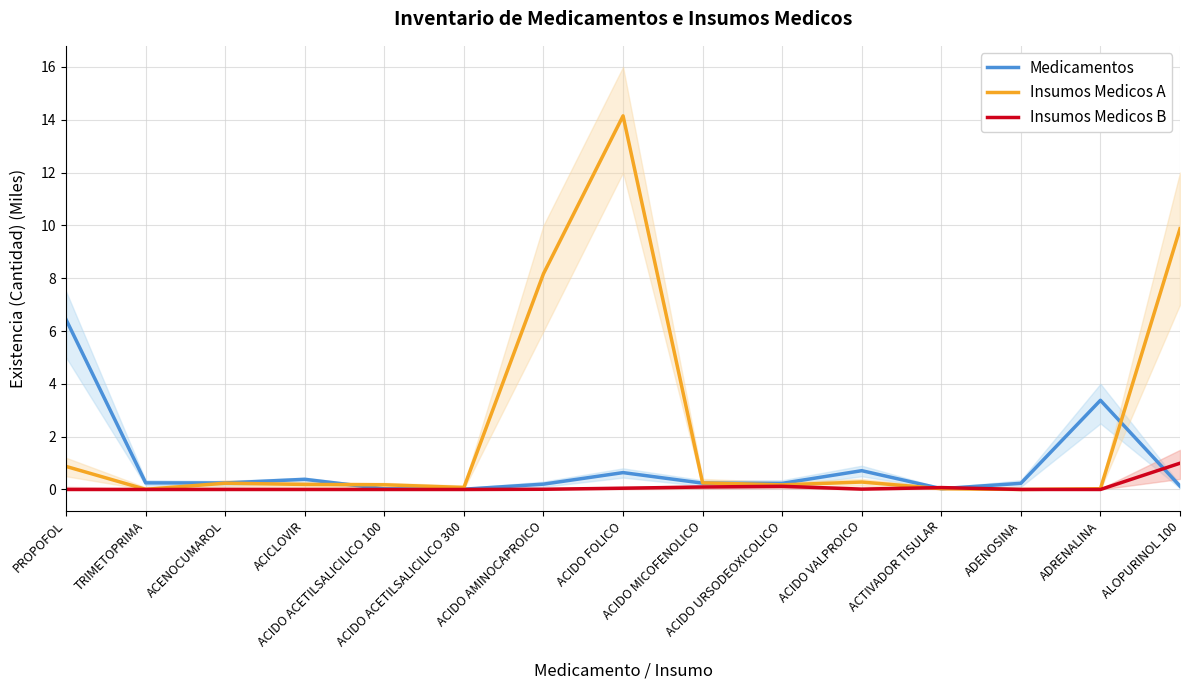

What is the average value of the Insumos Medicos A series?

2.3